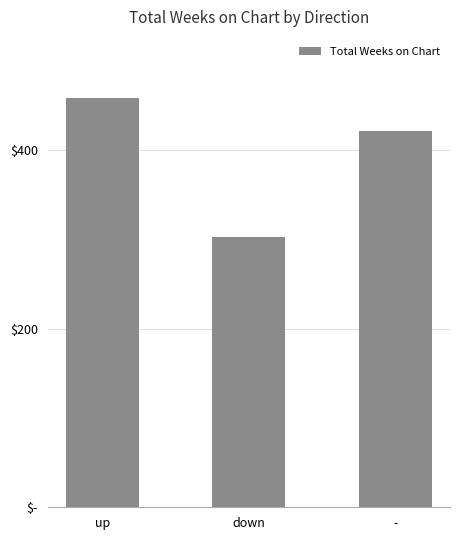

True or false: the data shows 494 at down.

False